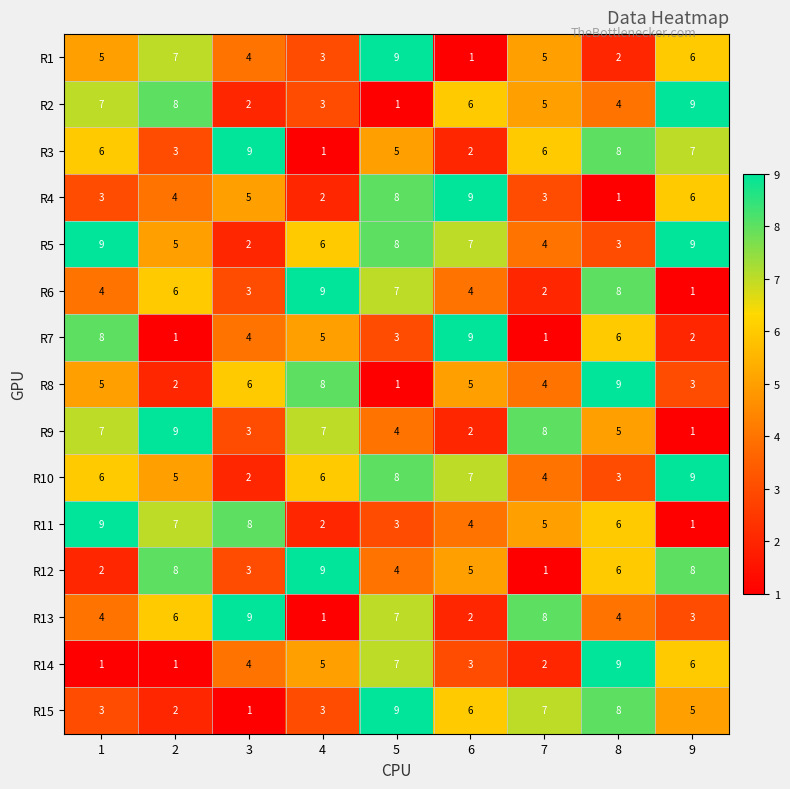

Which series has the largest total across all categories?

R5